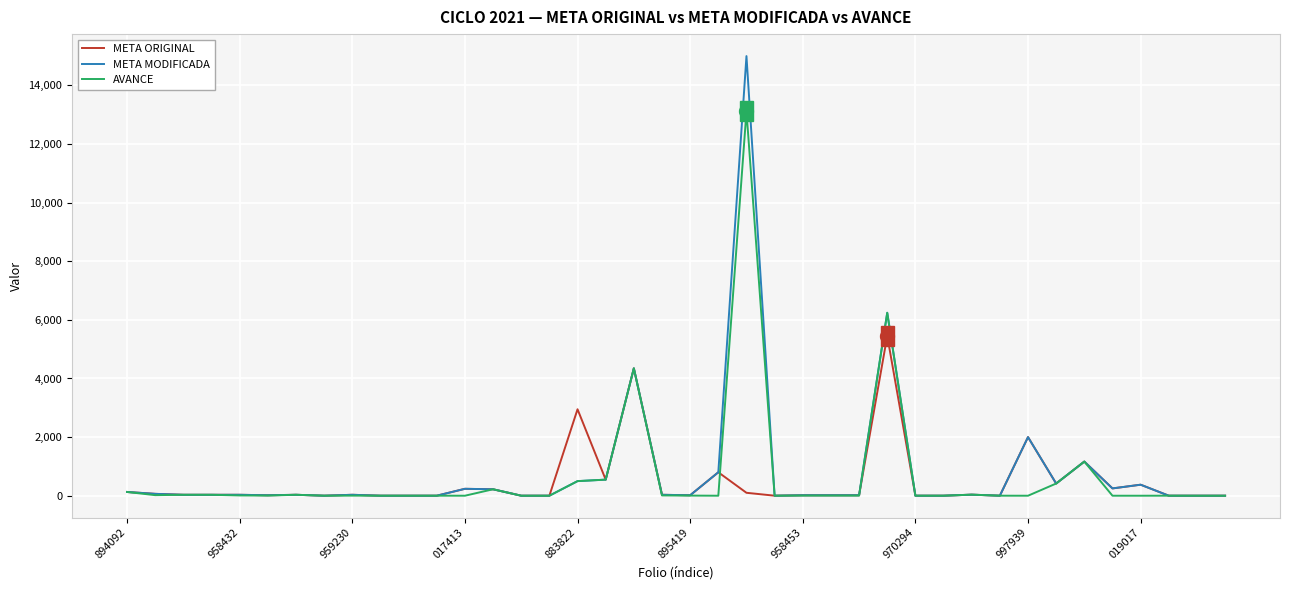

What is the maximum value shown in the chart?

15000.0